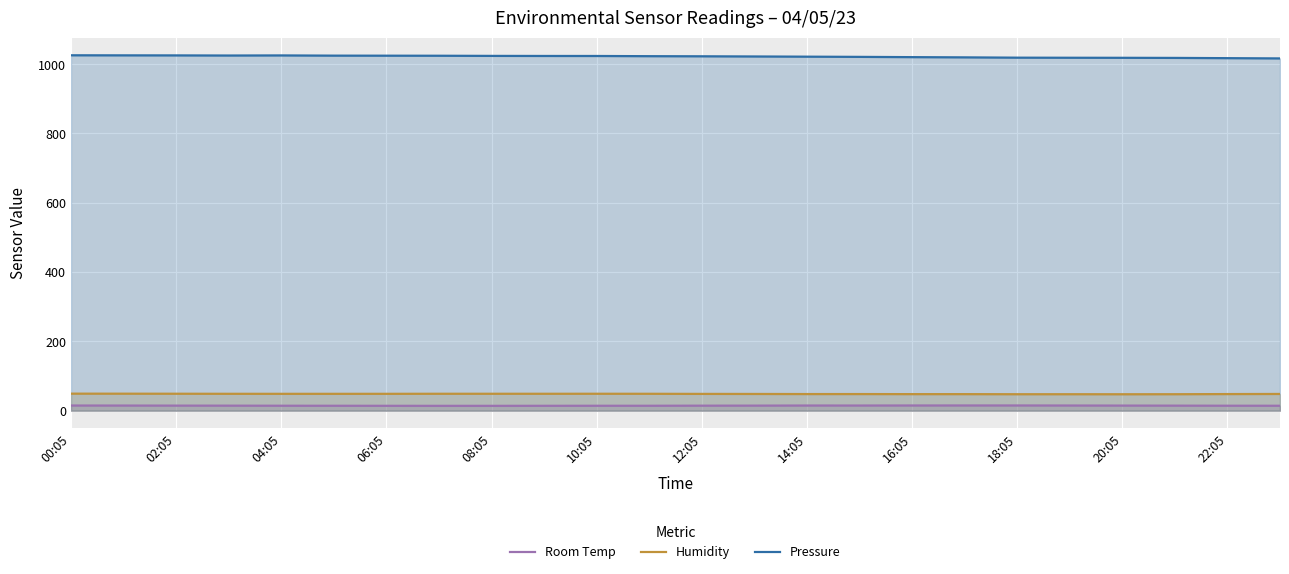

What is the difference between the second highest and minimum values in the Pressure series?

8.8